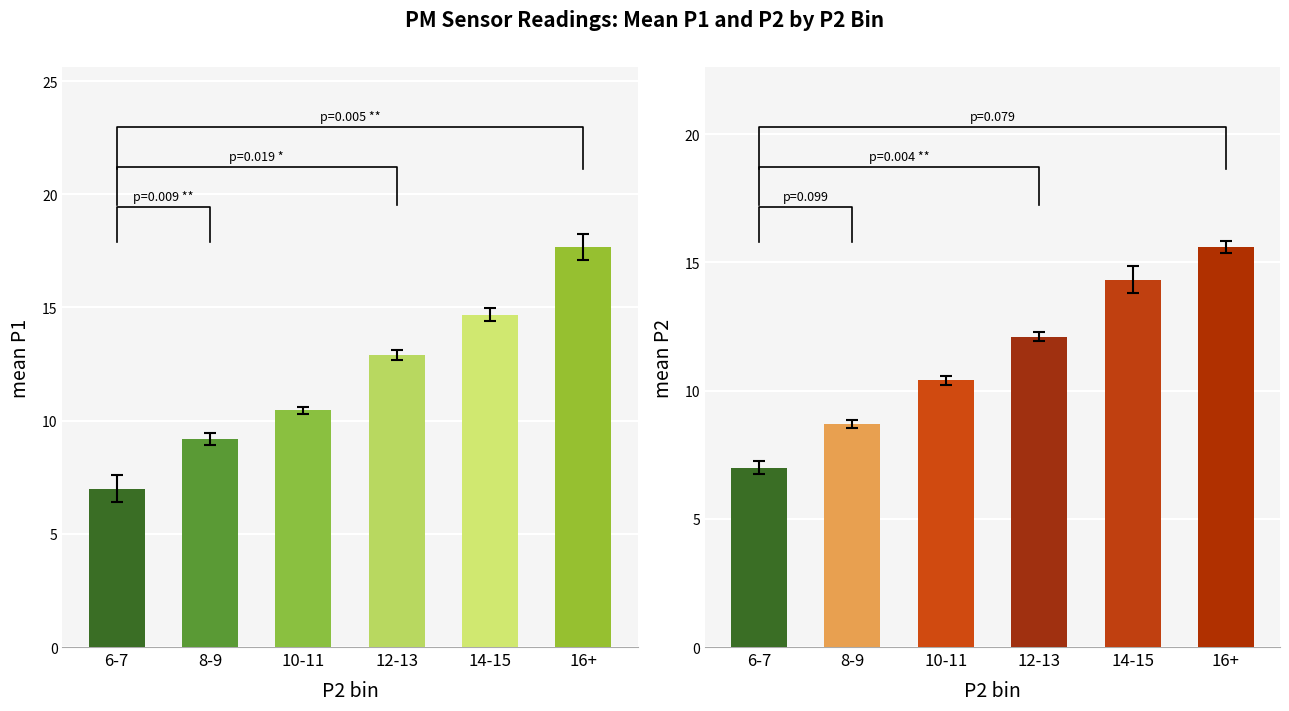

The P2 series shows 3.3 at 10-11. True or false?

False